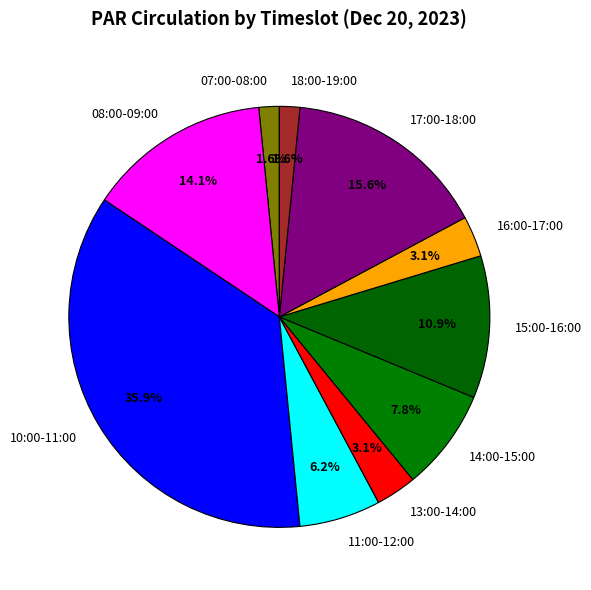

Which has a higher value, 08:00-09:00 or 10:00-11:00?

10:00-11:00